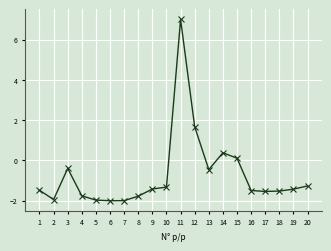

At which category does the chart reach its peak across all series?

11